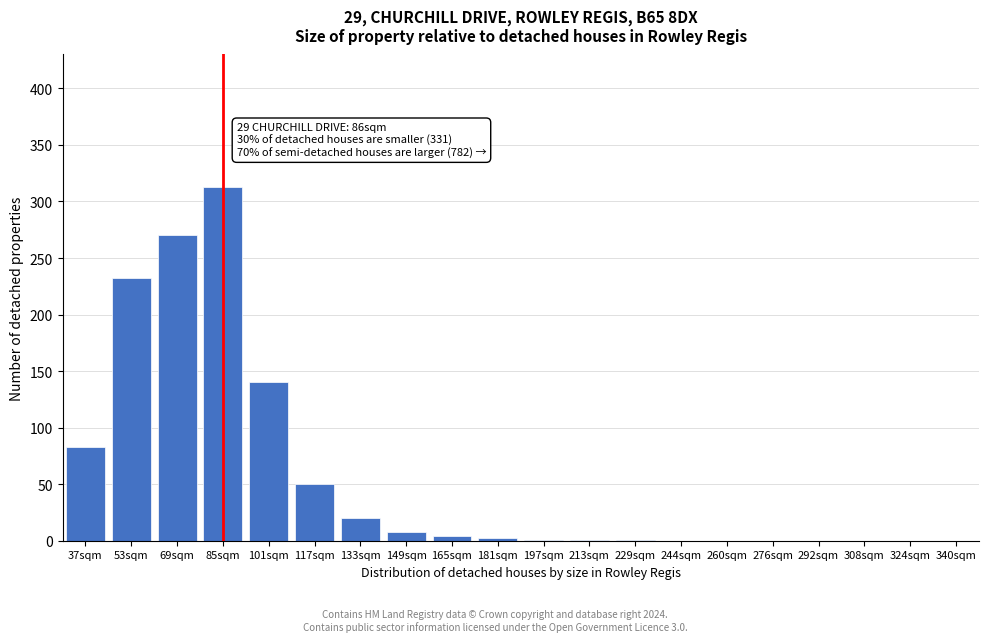

The chart shows a value of 106 at 69sqm. True or false?

False